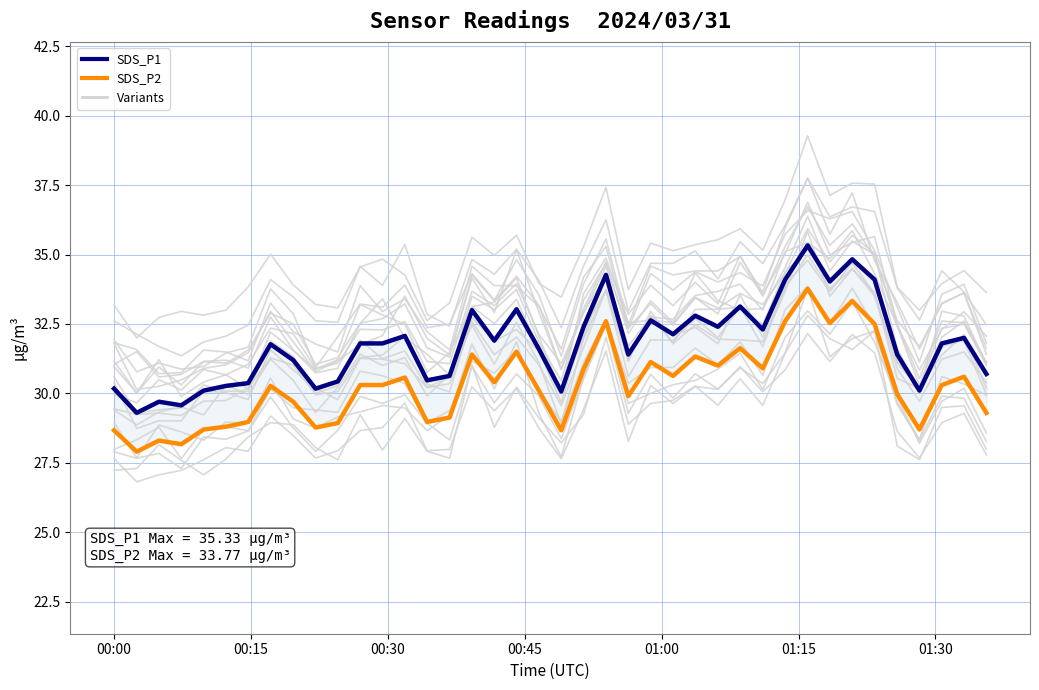

True or false: SDS_P1 and SDS_P2 intersect in this chart.

False